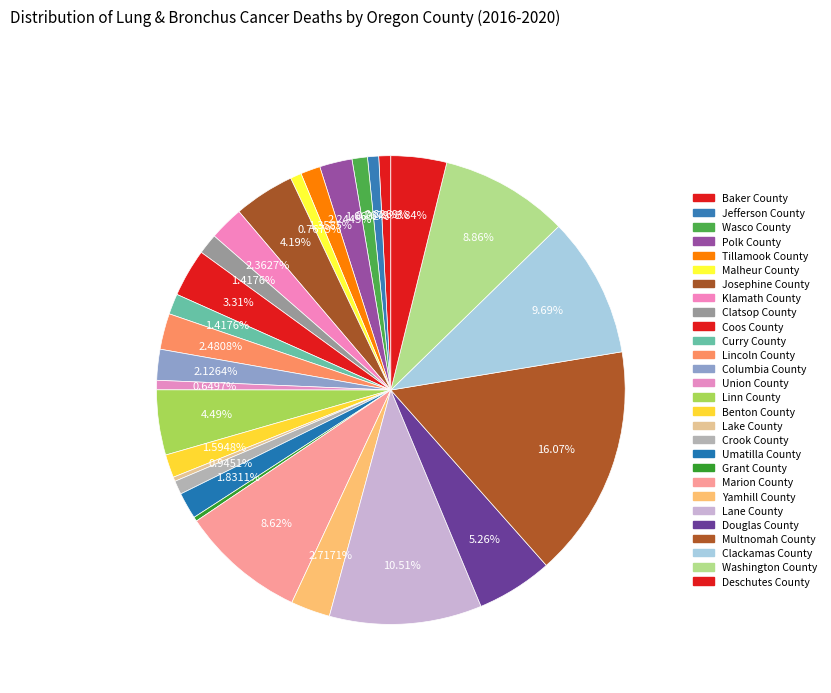

What percentage is the Lincoln County slice, to the nearest percent?

2%